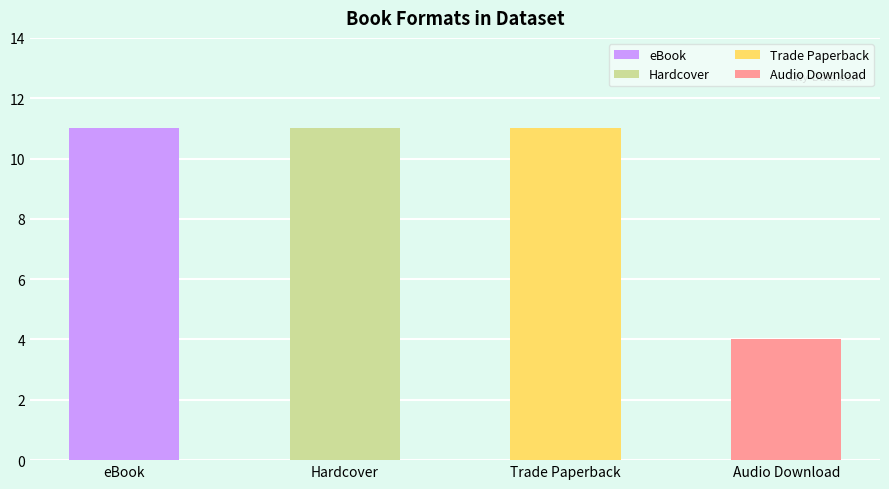

What is the value of the 1st bar from the left?

11